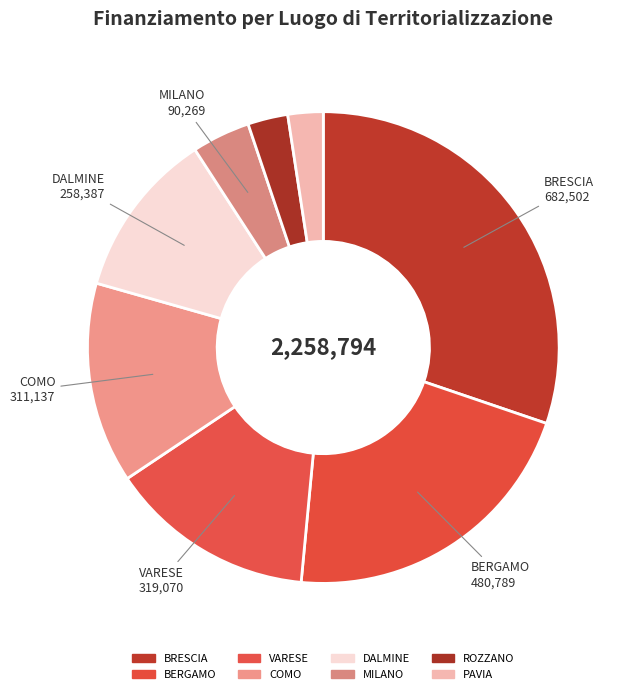

How many segments does this pie chart have?

8